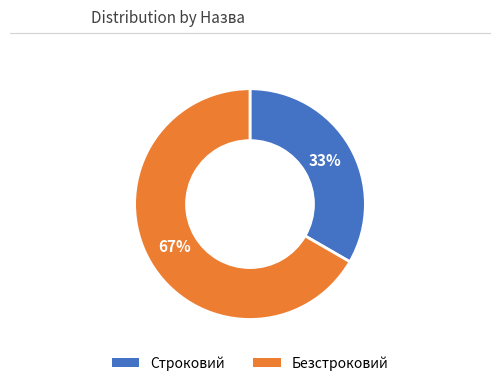

Approximately how many times larger is the value at Строковий compared to Безстроковий?

0.5